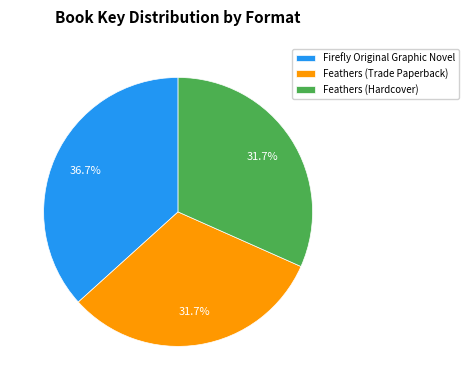

Which has a higher value, Feathers (Hardcover) or Firefly Original Graphic Novel?

Firefly Original Graphic Novel